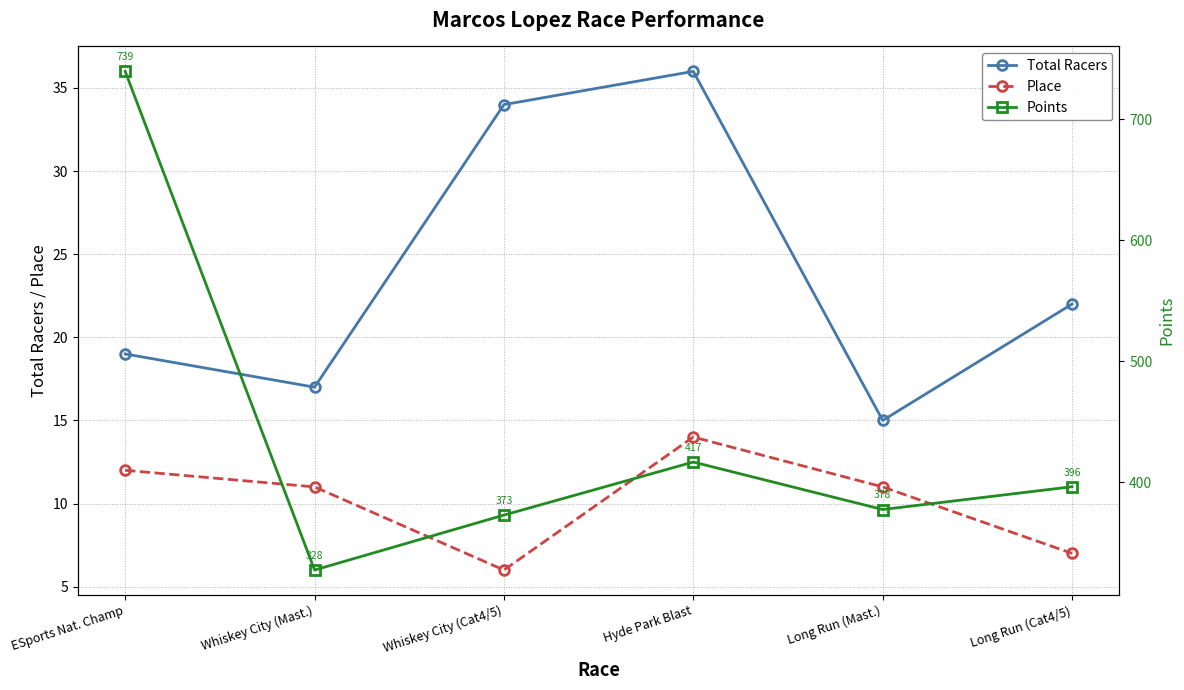

True or false: Points and Total Racers intersect in this chart.

False